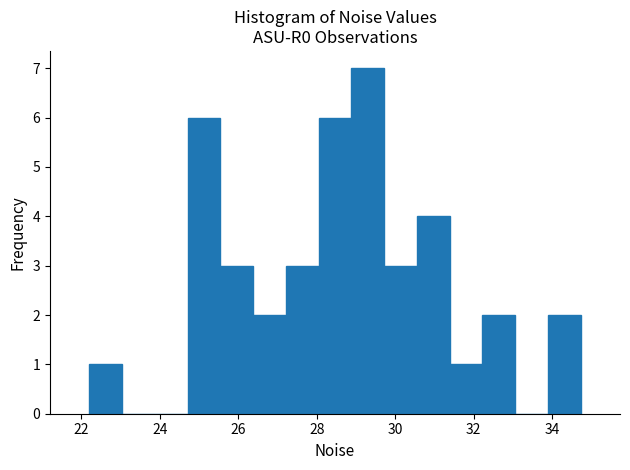

Reading left to right, transcribe this chart: for each bar, give the range it covers on the x-axis and its height. Neither the bar edges nor the heights are printed on the chart, so give them approximately, as read against the axes.

22.2 to 23.0: 1
23.0 to 23.8: 0
23.8 to 24.8: 0
24.8 to 25.6: 6
25.6 to 26.4: 3
26.4 to 27.2: 2
27.2 to 28.0: 3
28.0 to 28.8: 6
28.8 to 29.8: 7
29.8 to 30.6: 3
30.6 to 31.4: 4
31.4 to 32.2: 1
32.2 to 33.0: 2
33.0 to 33.8: 0
33.8 to 34.8: 2